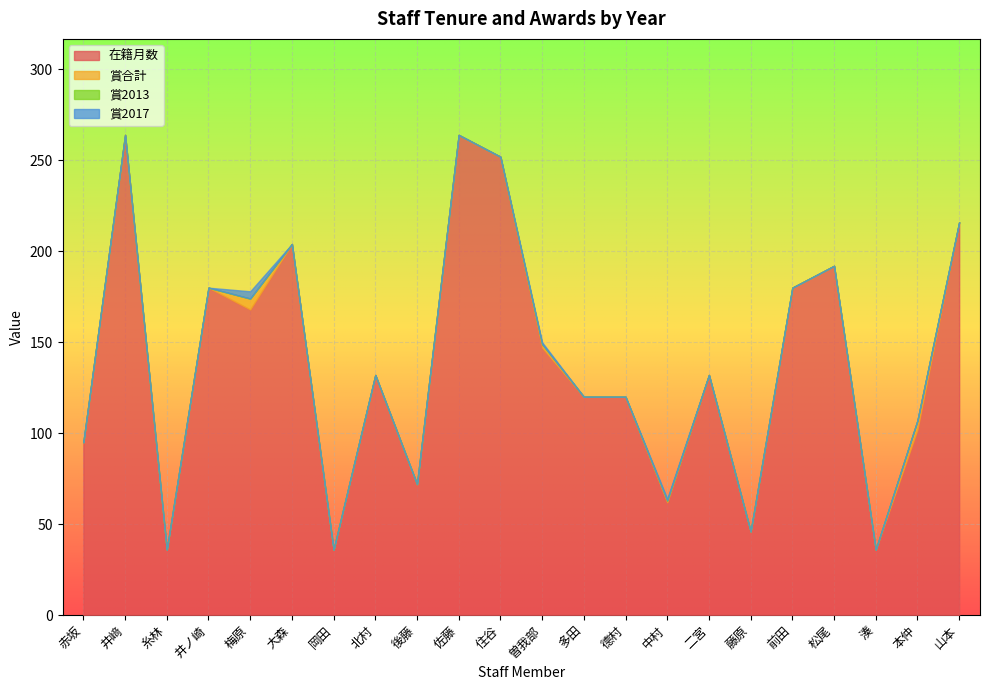

What is the sum of all 賞合計 values?

14